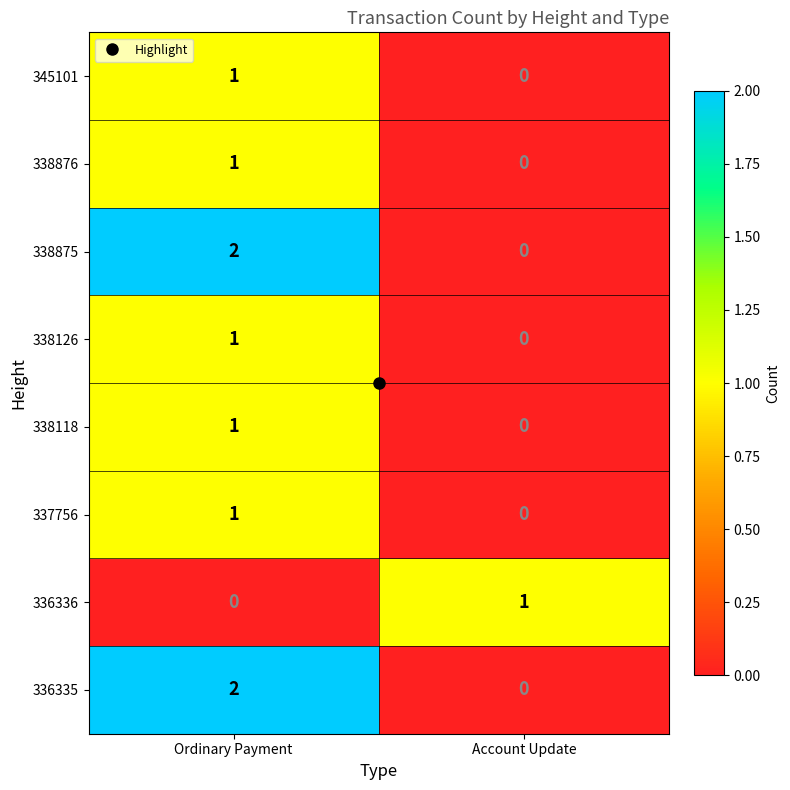

Rank the categories by 337756 value from lowest to highest.

Account Update, Ordinary Payment